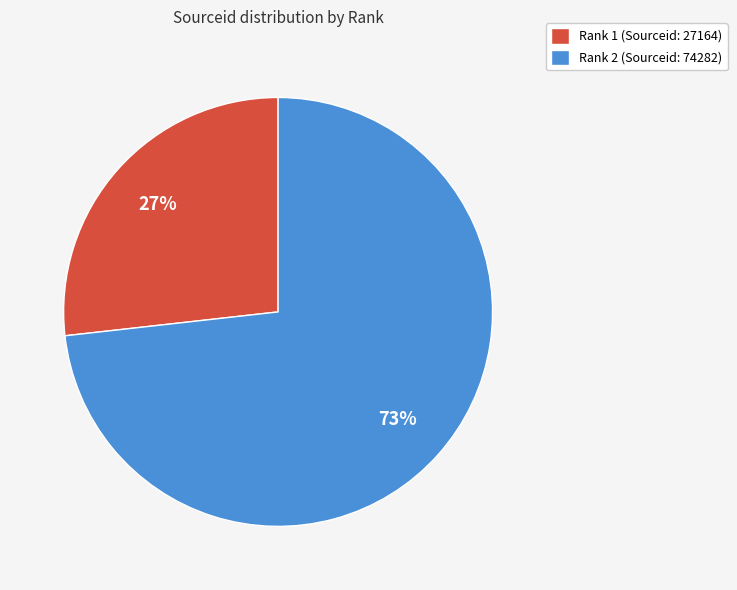

To the nearest percent, what is the difference between the Rank 2 (Sourceid: 74282) and Rank 1 (Sourceid: 27164) slice percentages?

46%